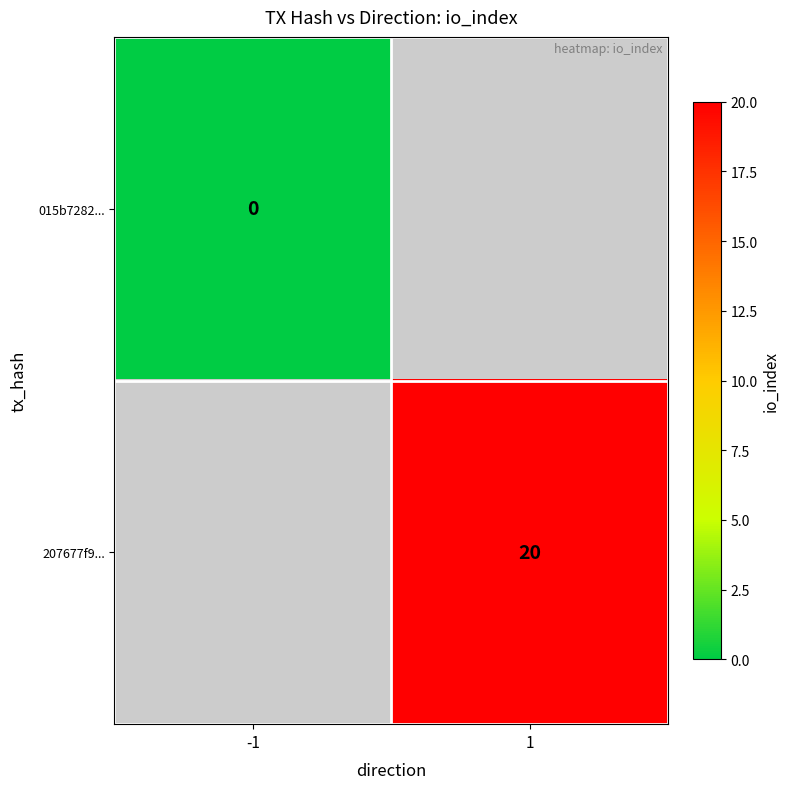

Between -1 and 1, which is larger?

1